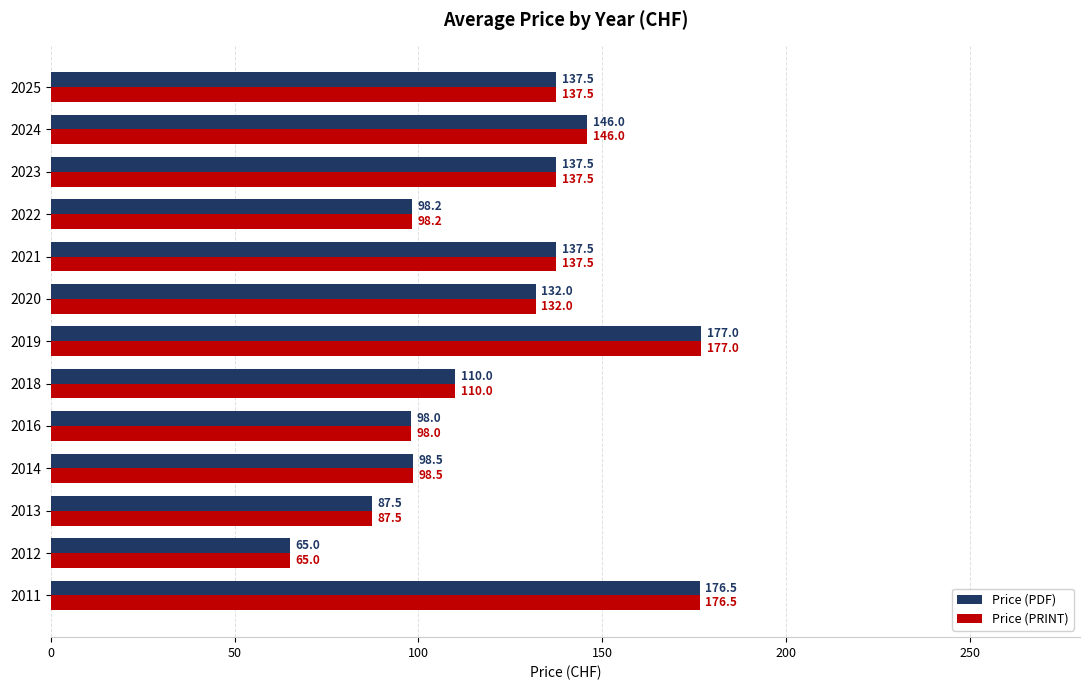

Which label corresponds to the smallest value in the chart?

2012